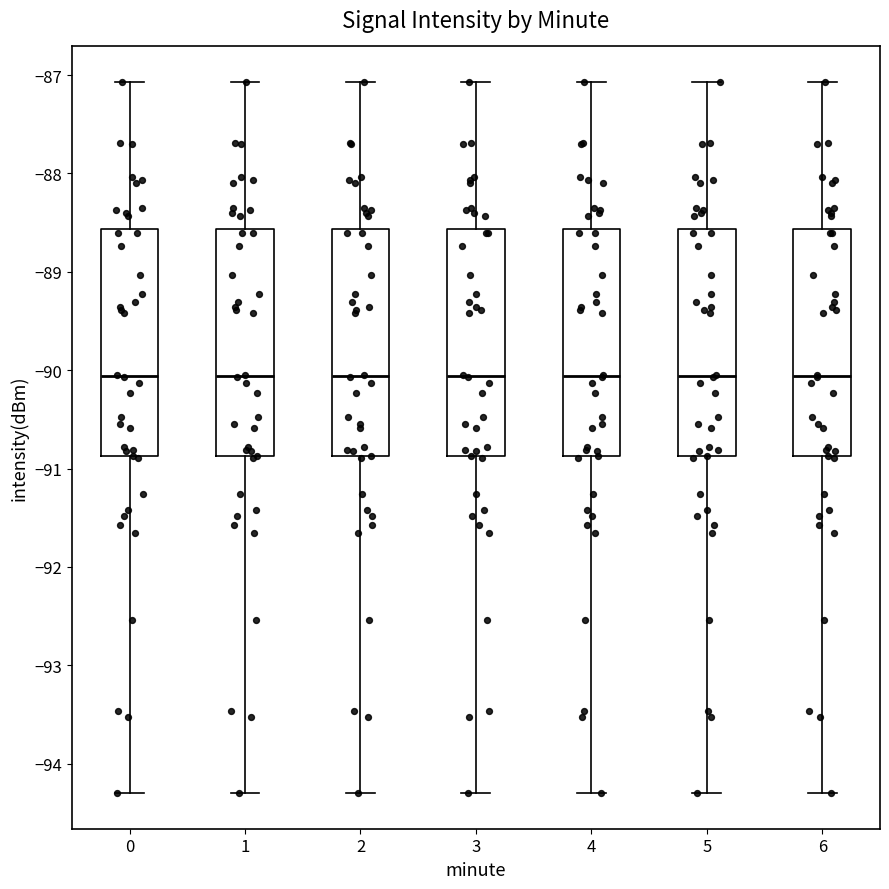

Reading left to right, transcribe this box plot: for each box, give where its median line is, the range the box spans, and where its two whiskers end, as read against the y-axis. The values are not printed on the chart, so give them approximately, as read against the axis.

0: median -90.1, box -90.9 to -88.6, whiskers -94.3 to -87.1
1: median -90.1, box -90.9 to -88.6, whiskers -94.3 to -87.1
2: median -90.1, box -90.9 to -88.6, whiskers -94.3 to -87.1
3: median -90.1, box -90.9 to -88.6, whiskers -94.3 to -87.1
4: median -90.1, box -90.9 to -88.6, whiskers -94.3 to -87.1
5: median -90.1, box -90.9 to -88.6, whiskers -94.3 to -87.1
6: median -90.1, box -90.9 to -88.6, whiskers -94.3 to -87.1